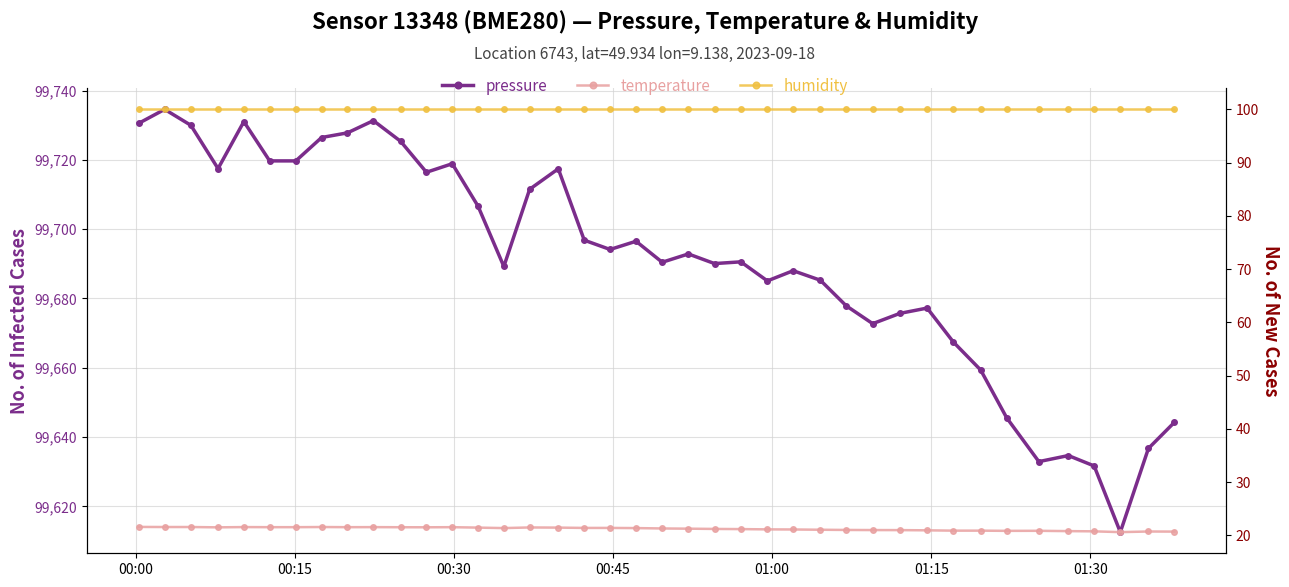

True or false: humidity has more than 2 points higher than both neighbors.

False